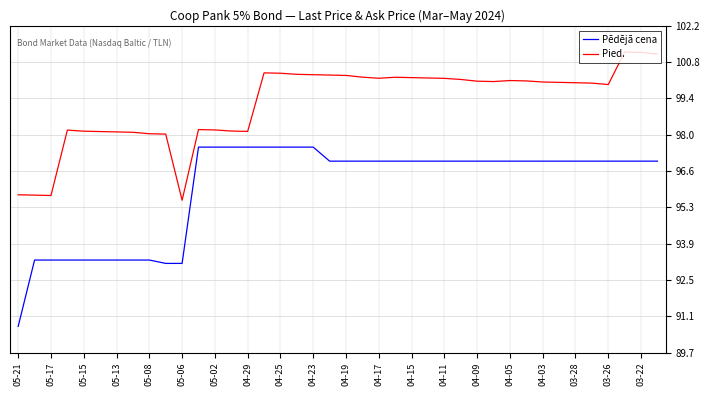

What is the difference between the maximum and minimum values in the Pēdējā cena series?

6.8